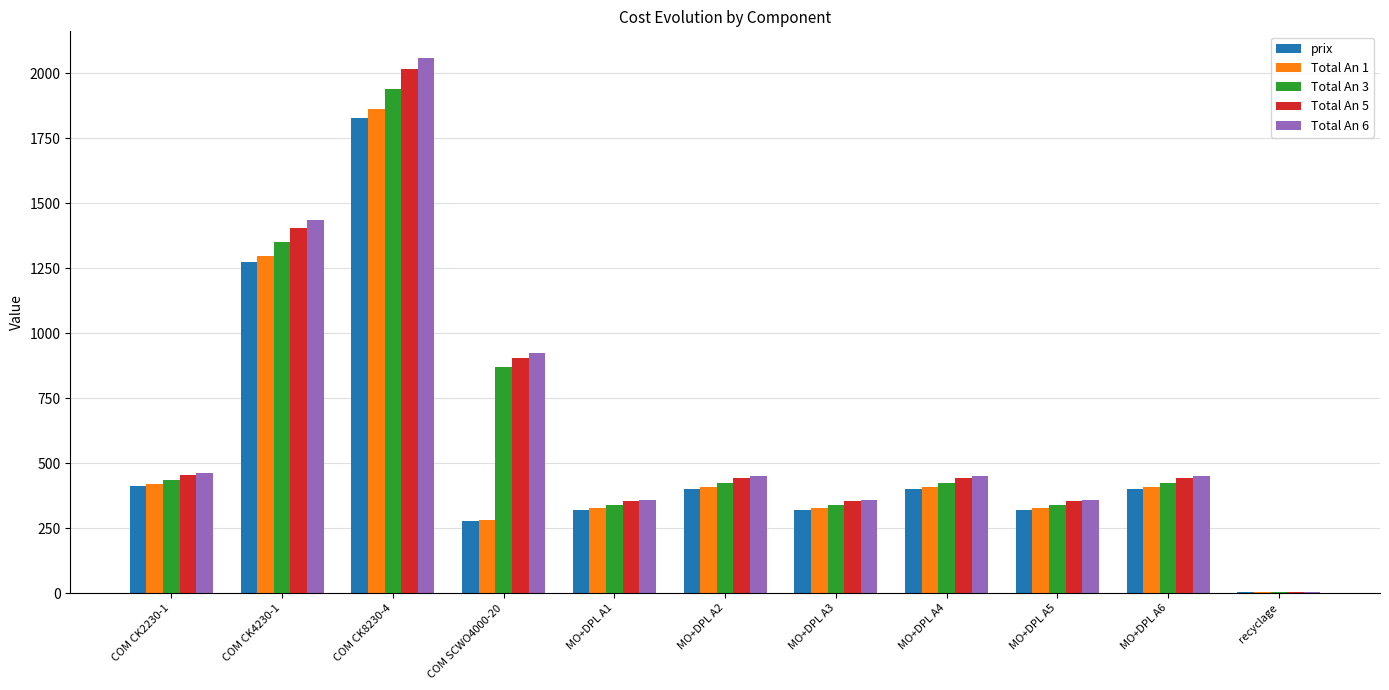

Which series changed the most between COM CK2230-1 and MO+DPL A3?

Total An 6